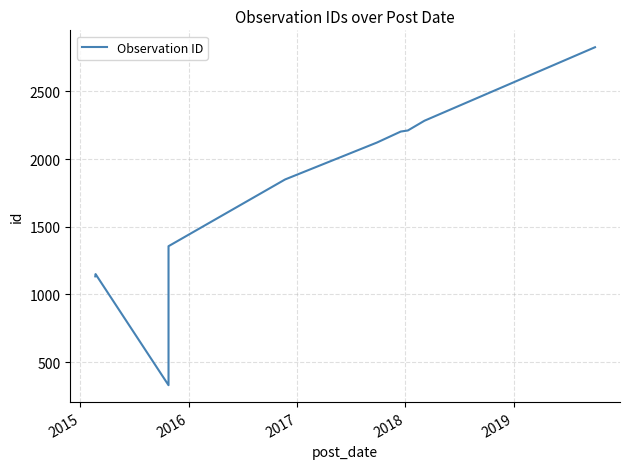

Which label corresponds to the smallest value in the chart?

2016